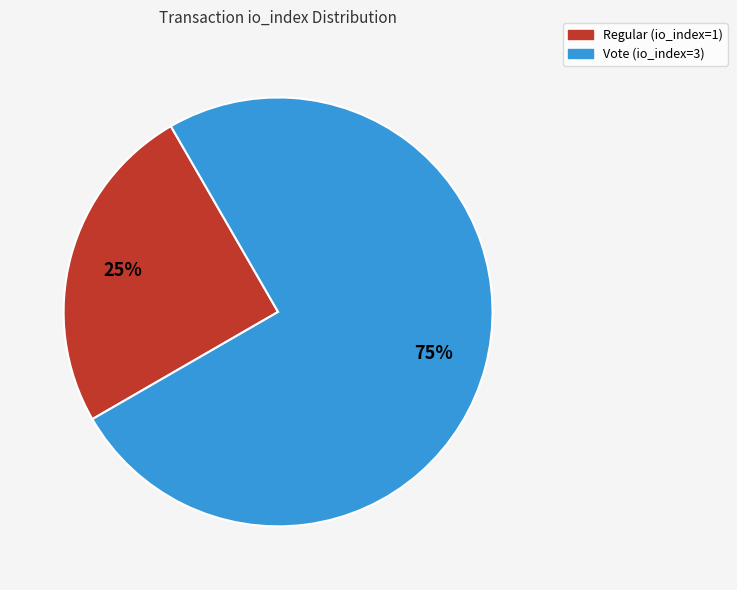

Is there any slice that represents more than half of the pie?

Yes